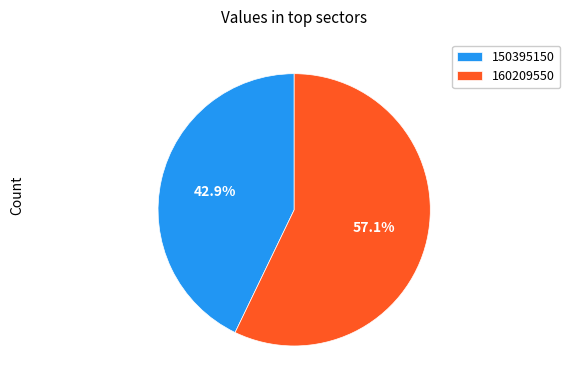

Which has a higher value, 160209550 or 150395150?

160209550